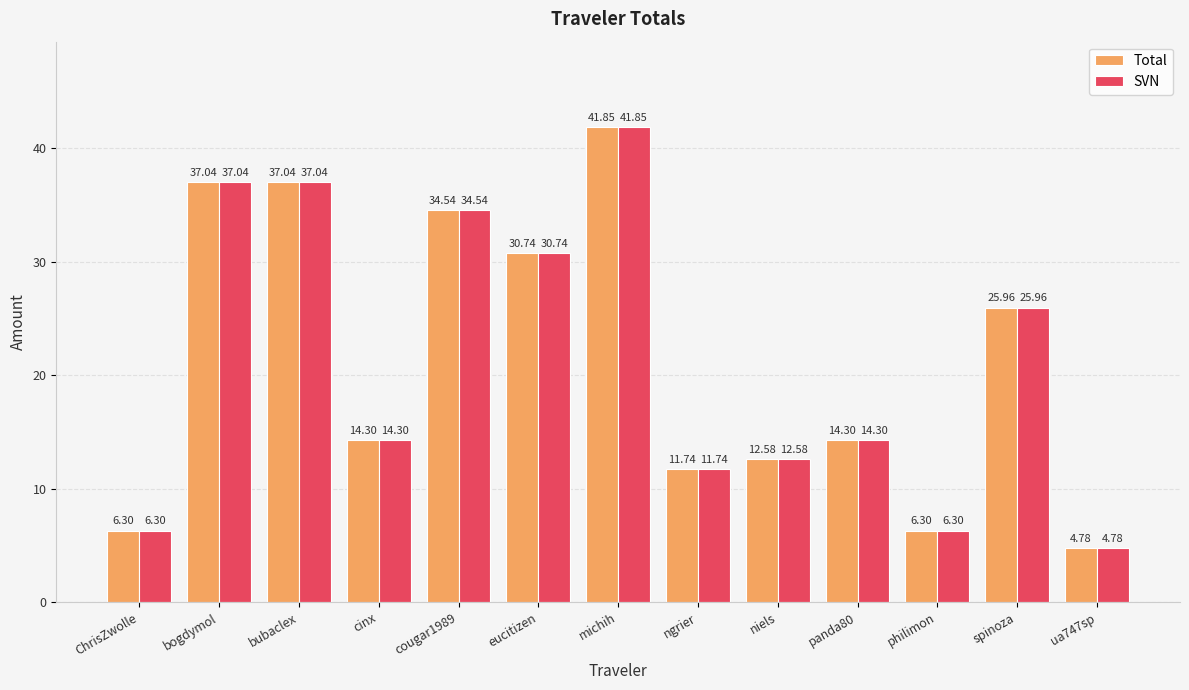

The value of Total at ua747sp is 8.5. True or false?

False